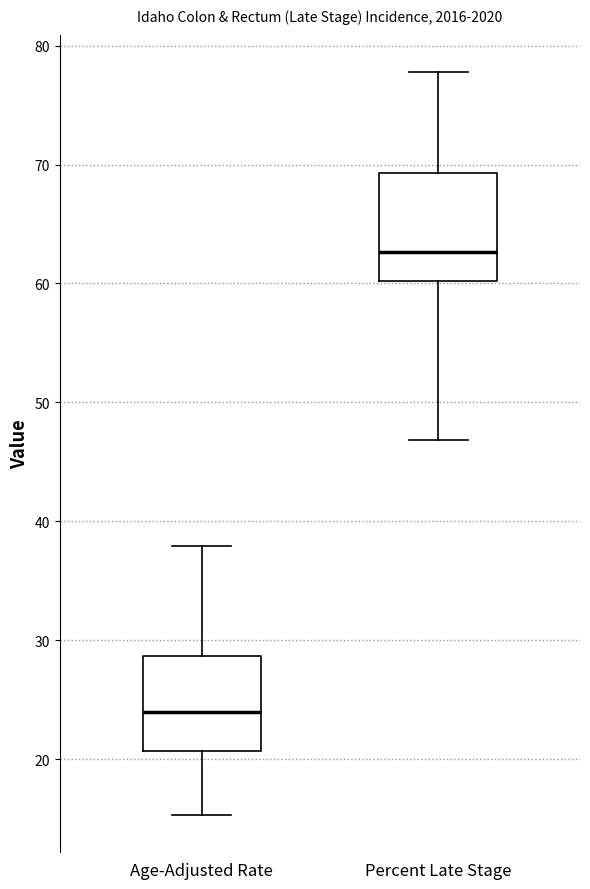

Reading left to right, transcribe this box plot: for each box, give where its median line is, the range the box spans, and where its two whiskers end, as read against the y-axis. The values are not printed on the chart, so give them approximately, as read against the axis.

Age-Adjusted Rate: median 24, box 21 to 29, whiskers 15 to 38
Percent Late Stage: median 63, box 60 to 69, whiskers 47 to 78